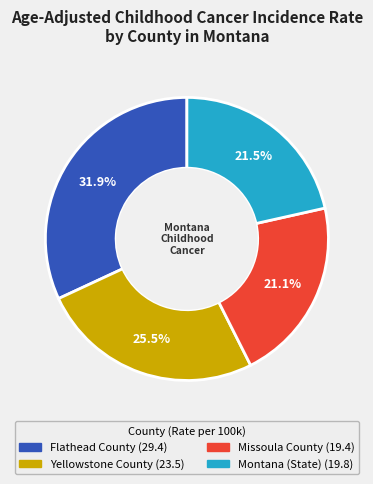

Which category has the biggest portion of the pie?

Flathead County